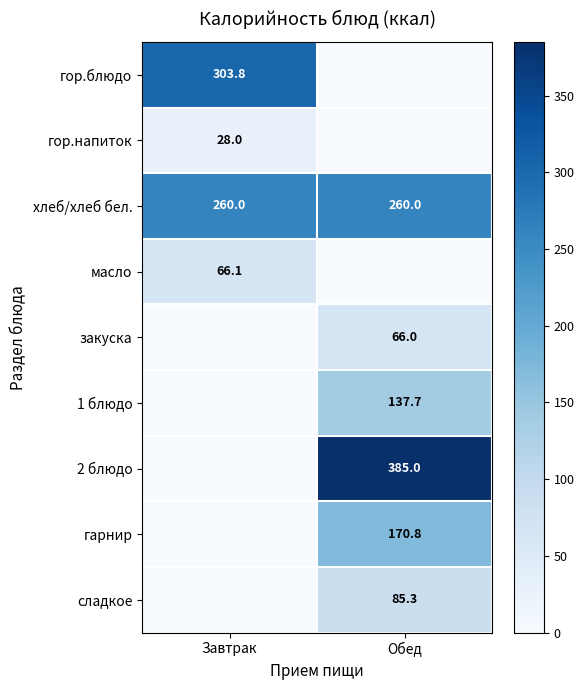

Read the хлеб/хлеб бел. value at Завтрак.

260.0